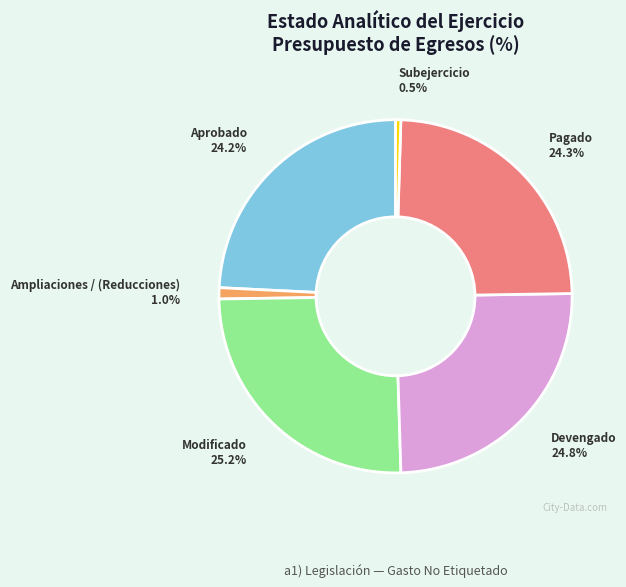

To the nearest percent, what portion does Modificado represent?

25%